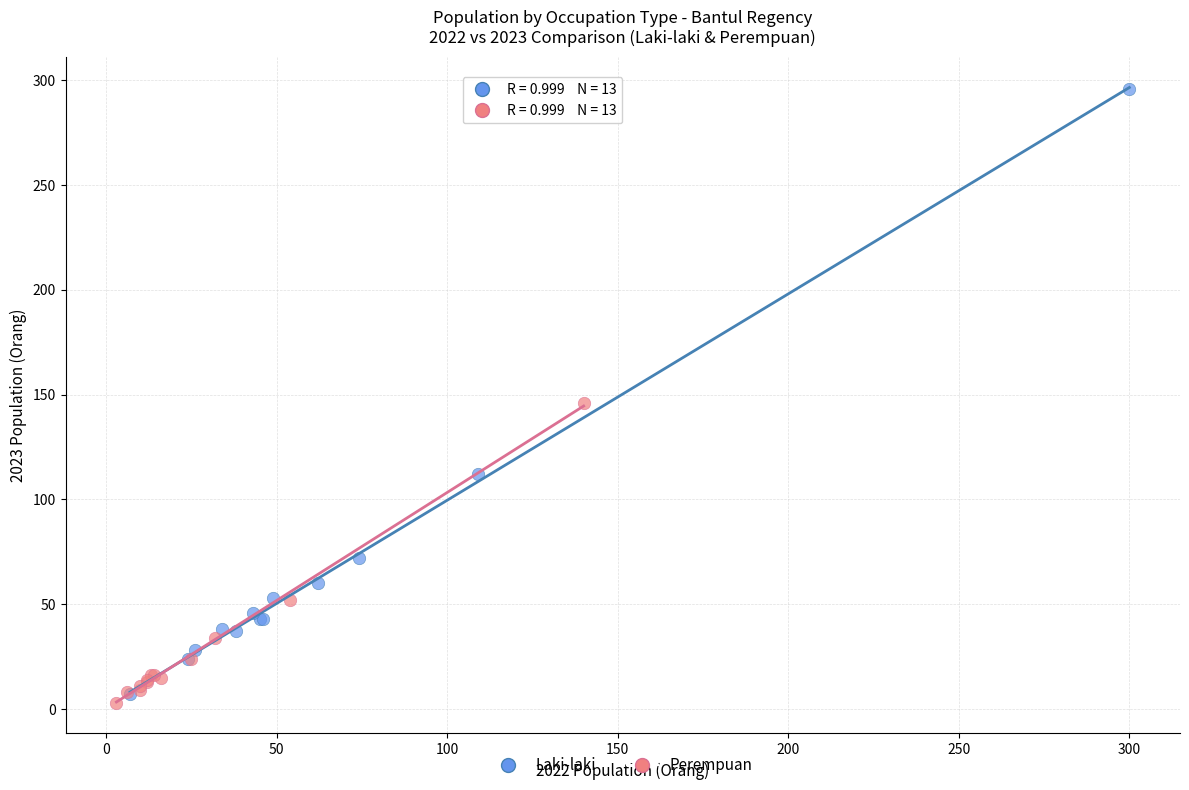

Which series has the widest spread of Y values?

Laki-laki